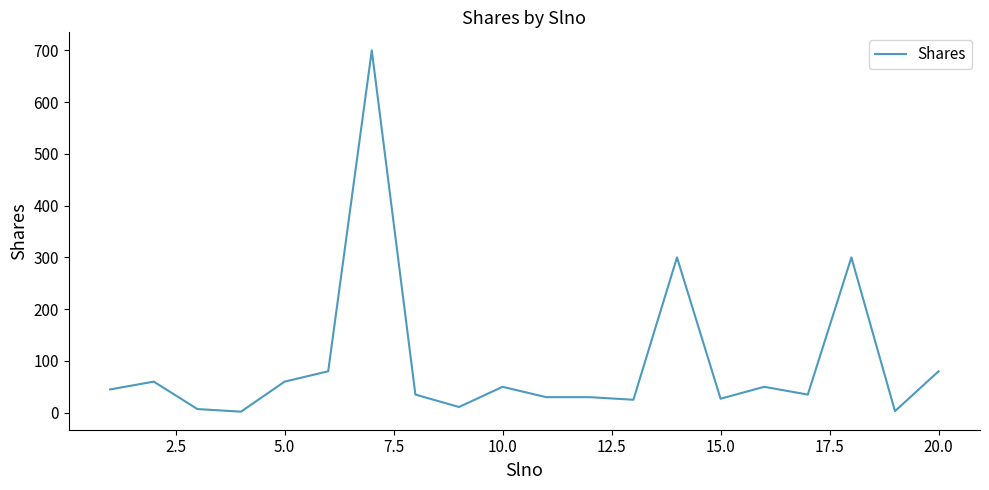

What is the smallest value displayed?

2